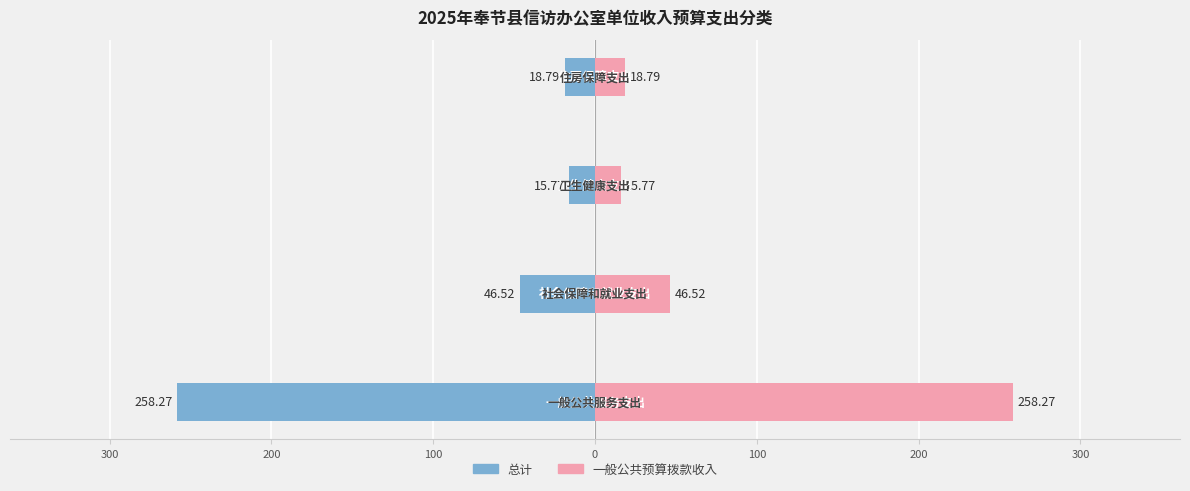

What is the value of the 总计 bar at the 4th from the left?

-18.8